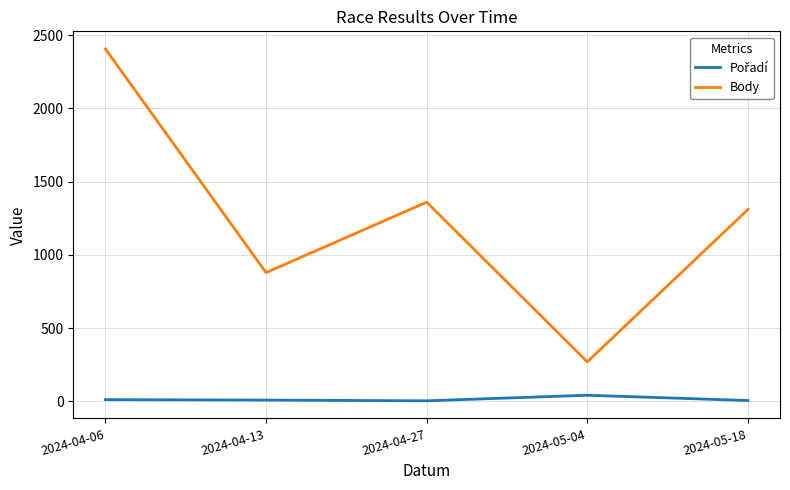

At which category is the sum across all series the highest?

2024-04-06